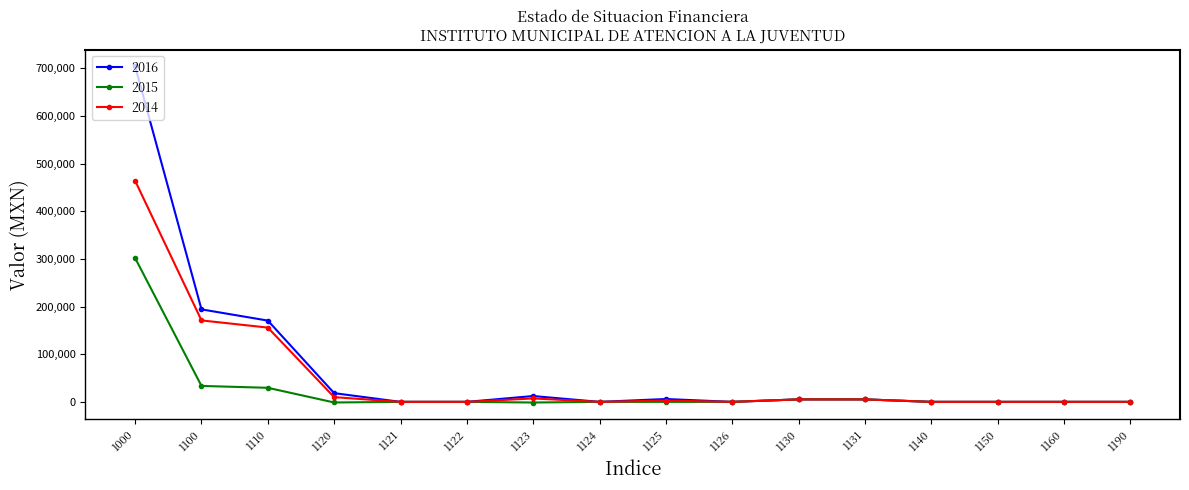

Rank the series by their maximum value, from lowest to highest.

2015, 2014, 2016